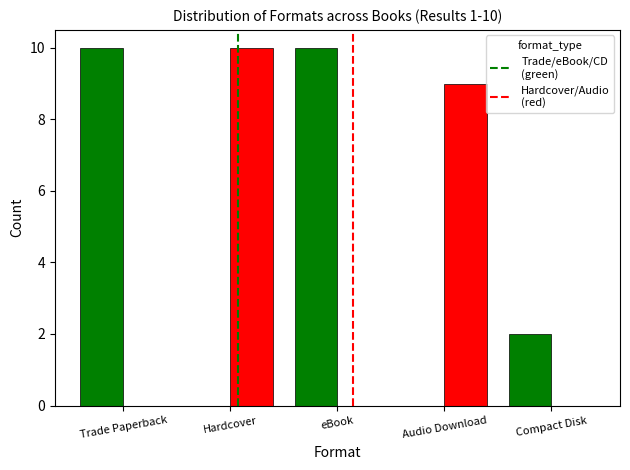

What is the greatest value displayed?

10